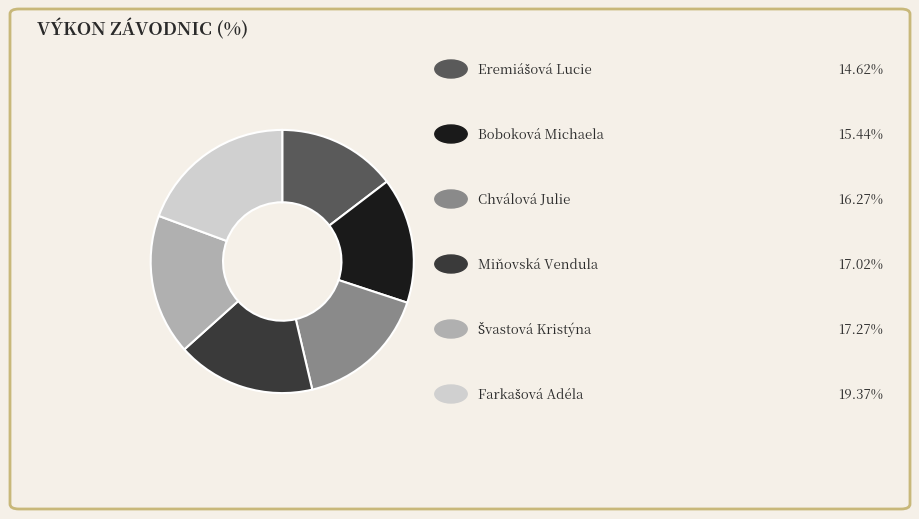

Is there any slice that represents more than half of the pie?

No